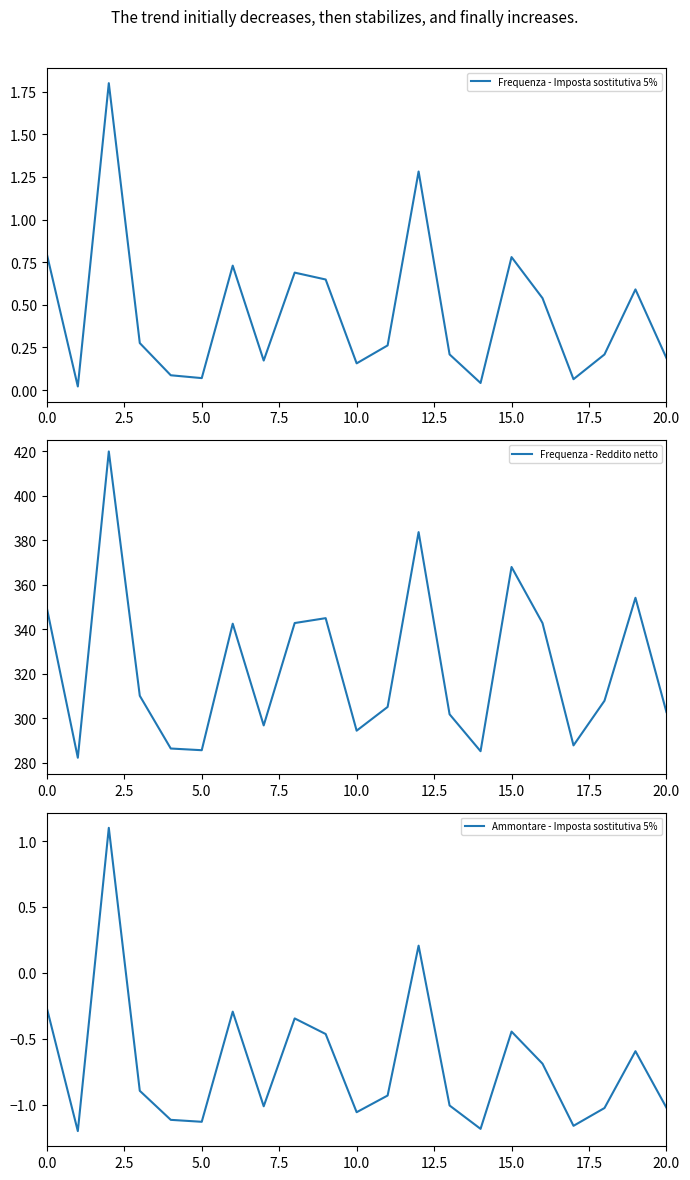

Does the chart display data point markers on the line(s)?

No